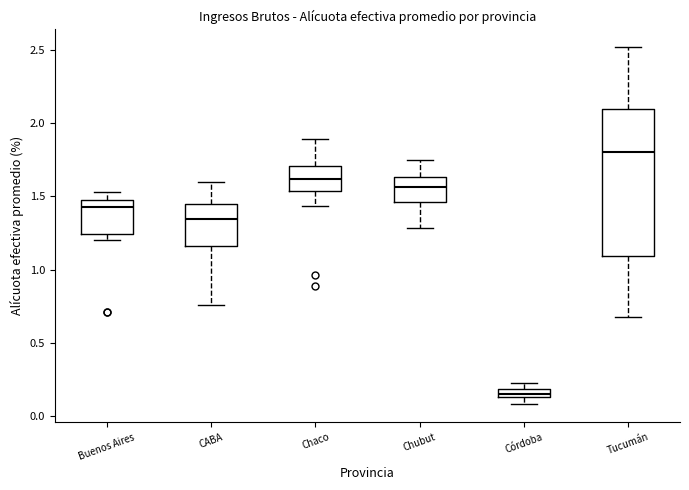

Which box has the highest median line?

Tucumán